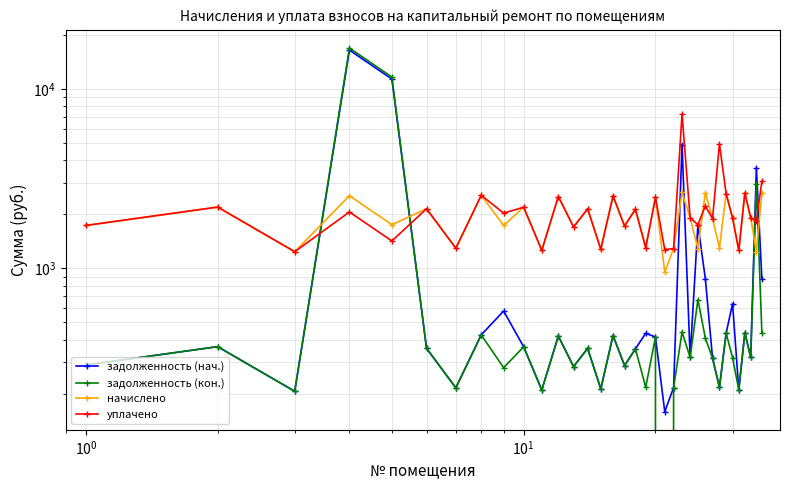

What are all the series names shown in the legend?

задолженность (нач.), задолженность (кон.), начислено, уплачено